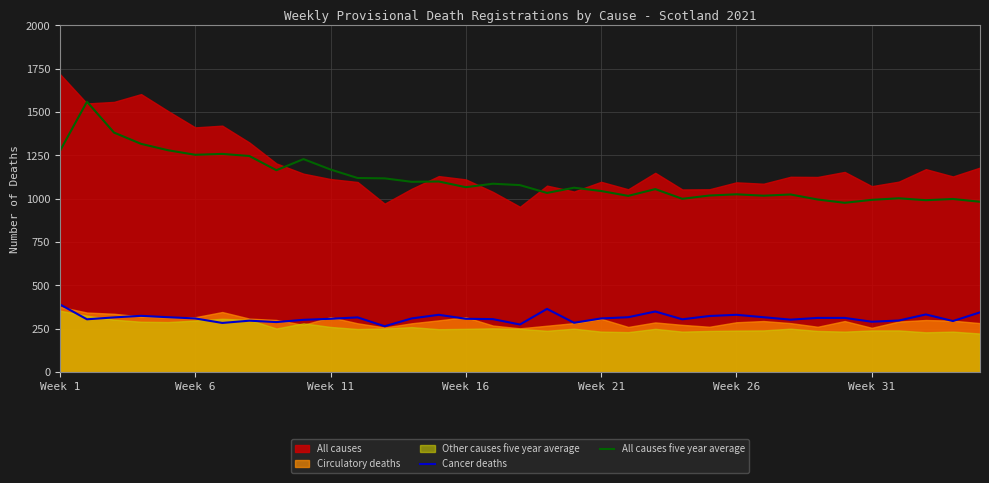

The value of Cancer deaths at Week 16 is 96. True or false?

False